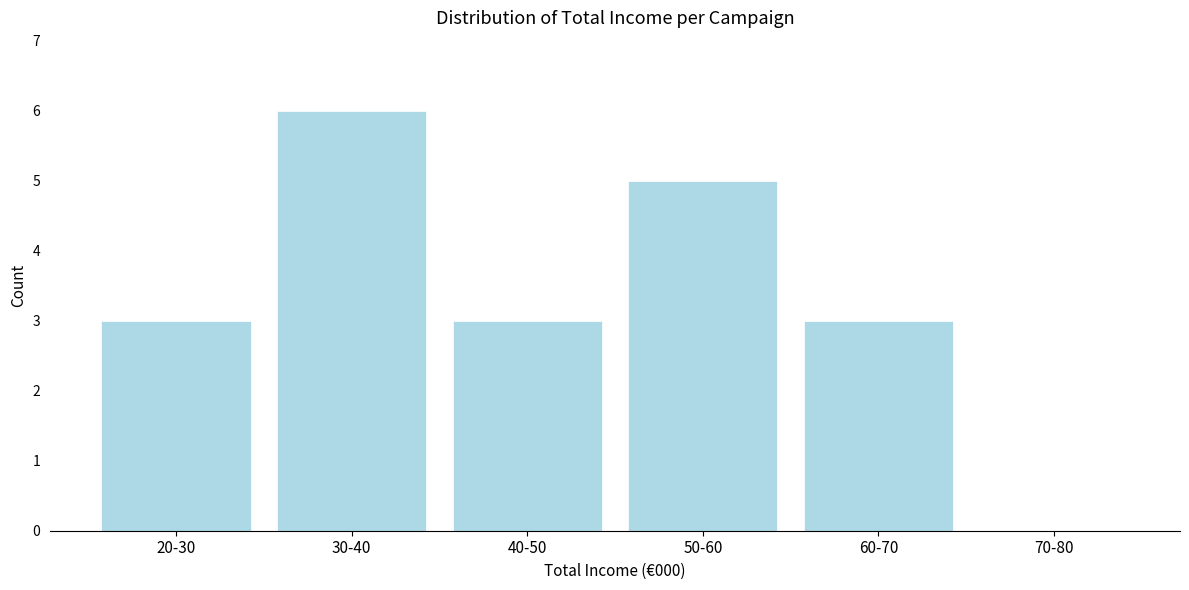

Reading left to right, what are all the values shown in this chart?

20-30=3	30-40=6	40-50=3	50-60=5	60-70=3	70-80=0